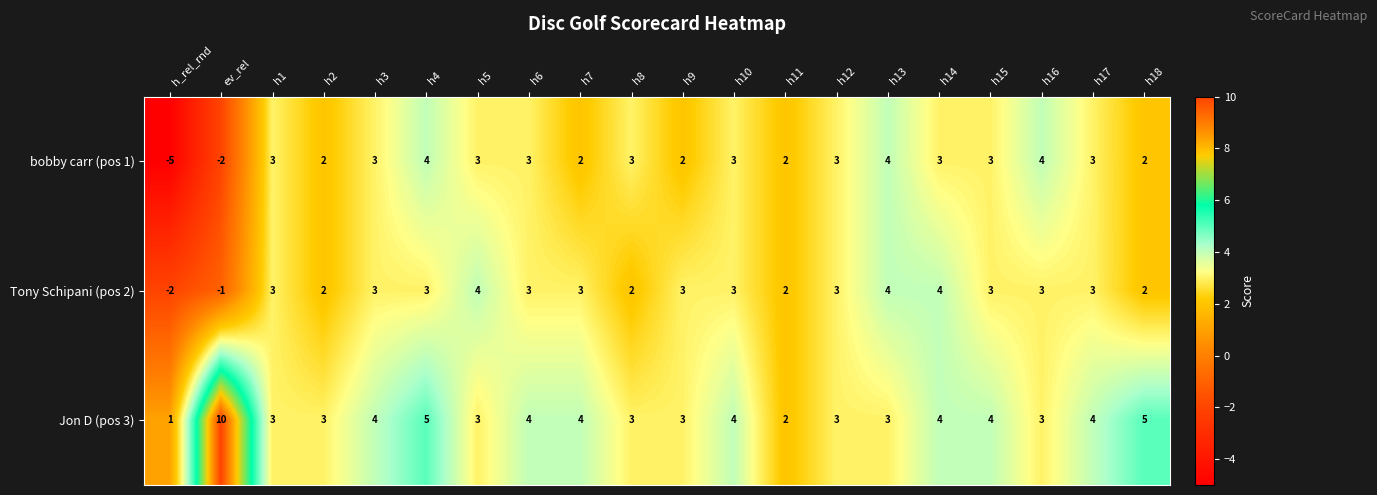

What is the difference between the maximum and second lowest values in the Tony Schipani (pos 2) series?

5